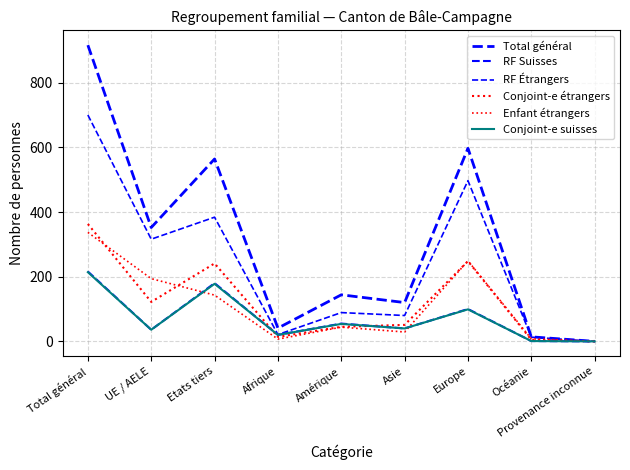

What are all the series names shown in the legend?

Total général, RF Suisses, RF Étrangers, Conjoint-e étrangers, Enfant étrangers, Conjoint-e suisses